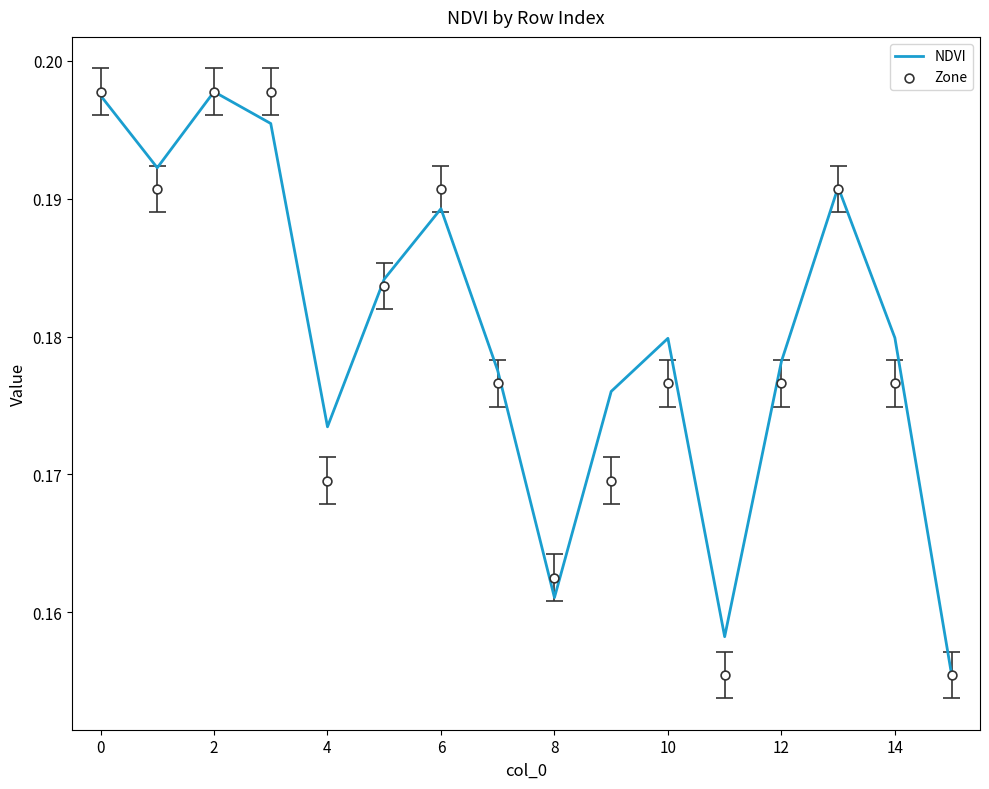

What are all the series names shown in the legend?

NDVI, Zone